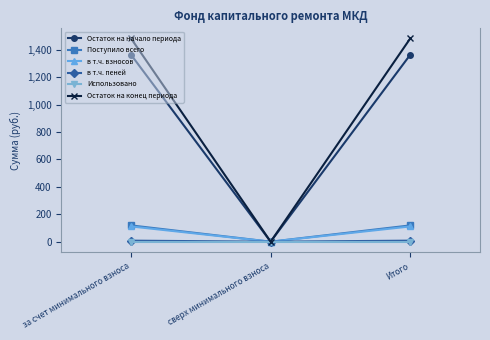

How many data points in в т.ч. взносов are less than 111?

1